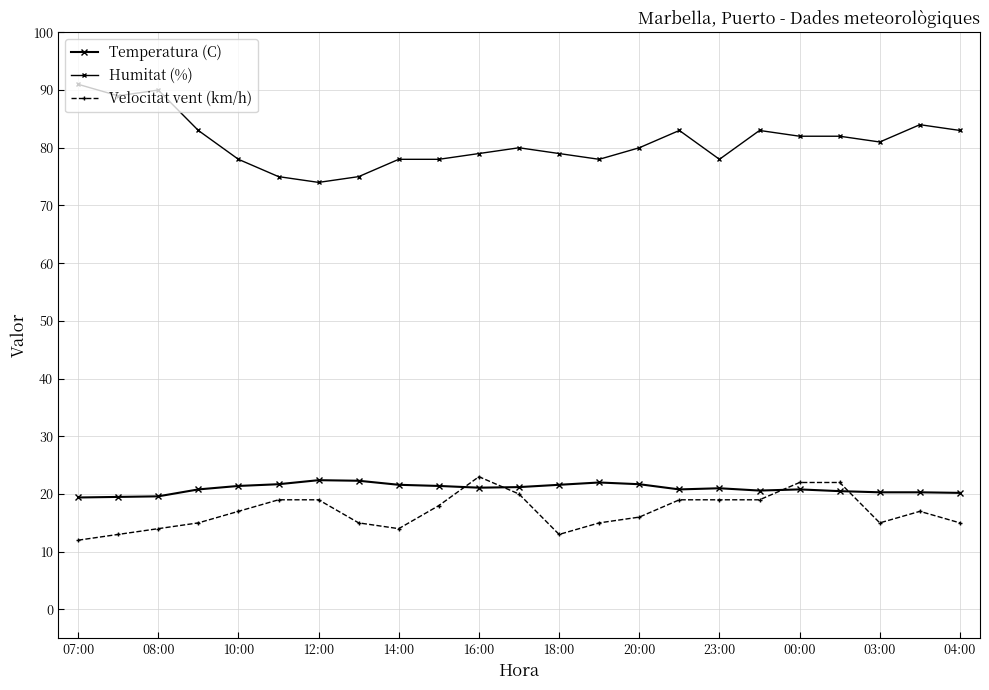

How many distinct data groups are displayed?

3